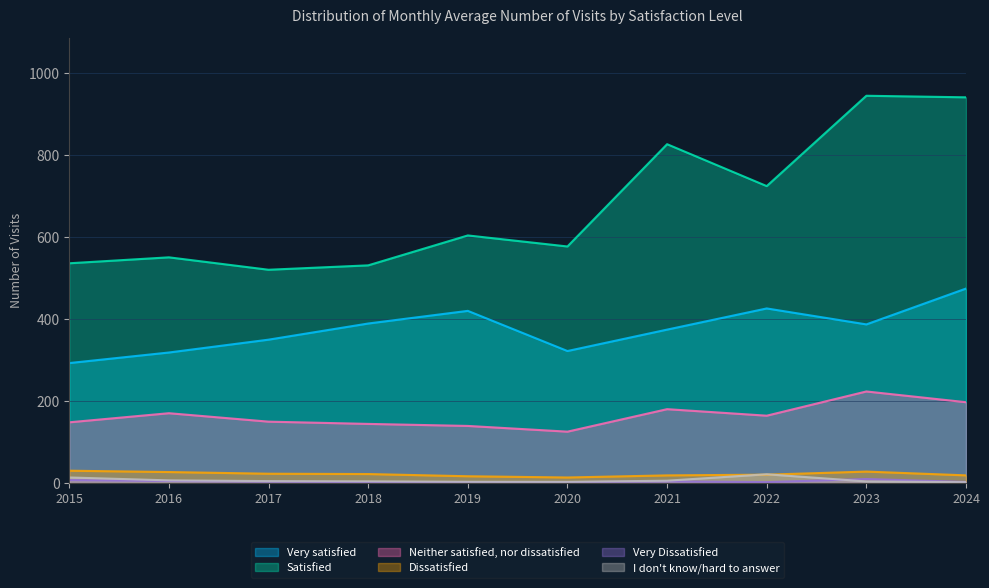

Is it true that Very satisfied equals 389.7 at 2018?

True